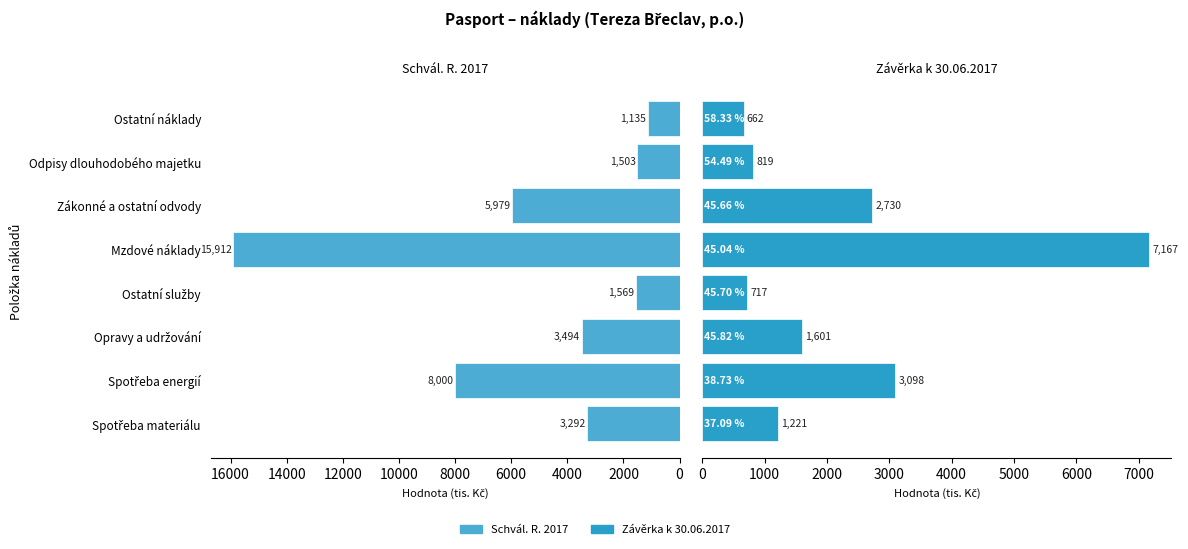

What is the approximate value of Závěrka k 30.06.2017 at Opravy a udržování?

1601